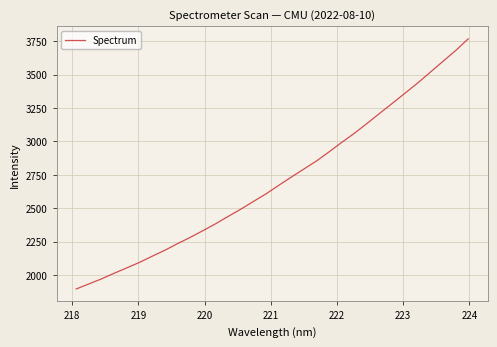

What is the minimum value shown in the chart?

1894.9